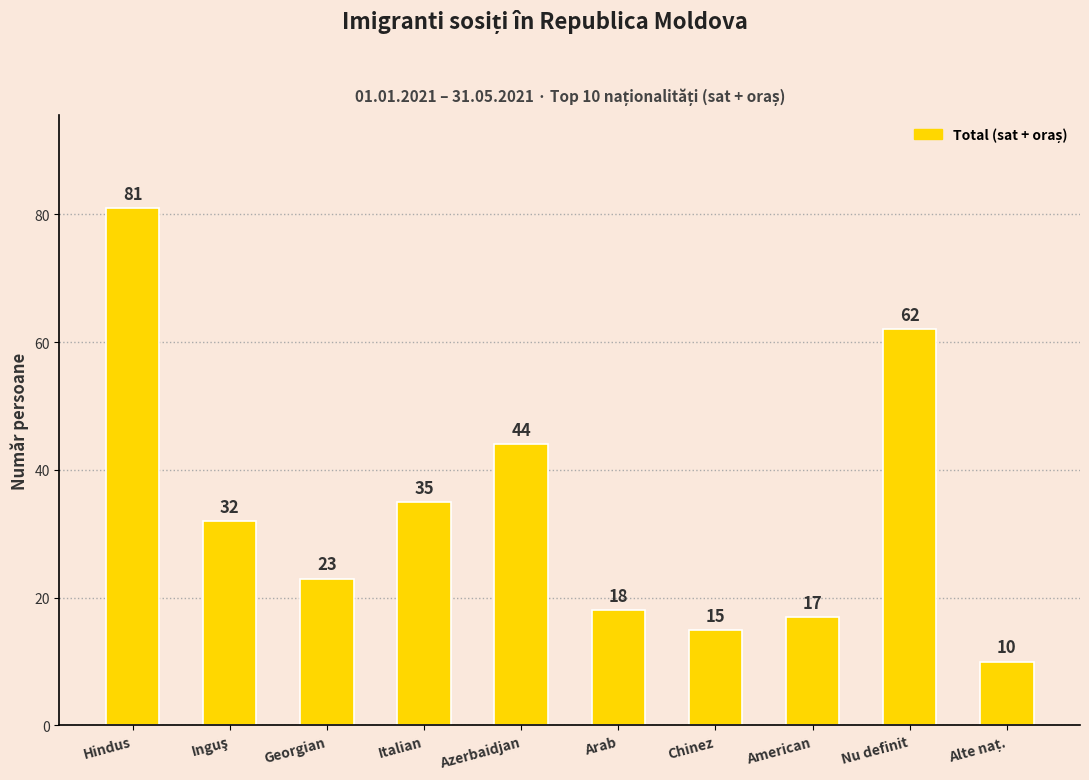

What is the sum of the values at Italian and Georgian?

58